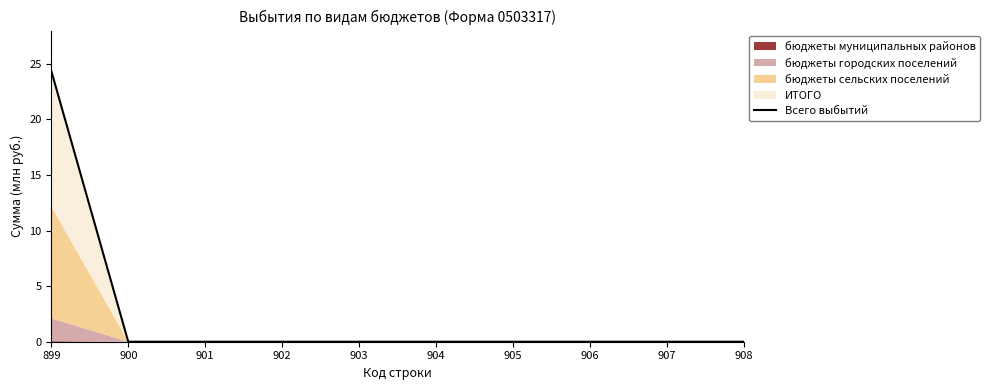

Does the chart have visible grid lines?

No